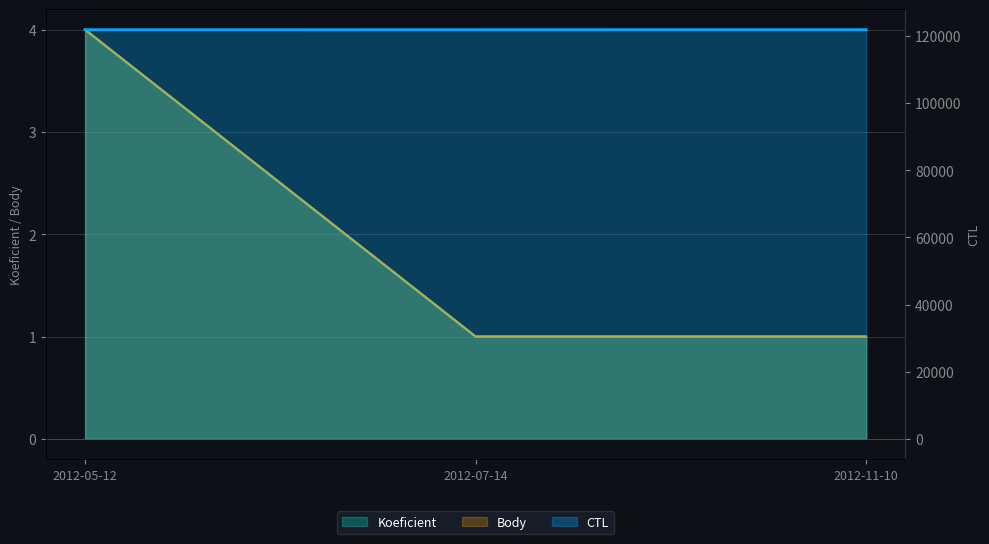

What are all the series names shown in the legend?

CTL, Koeficient, Body